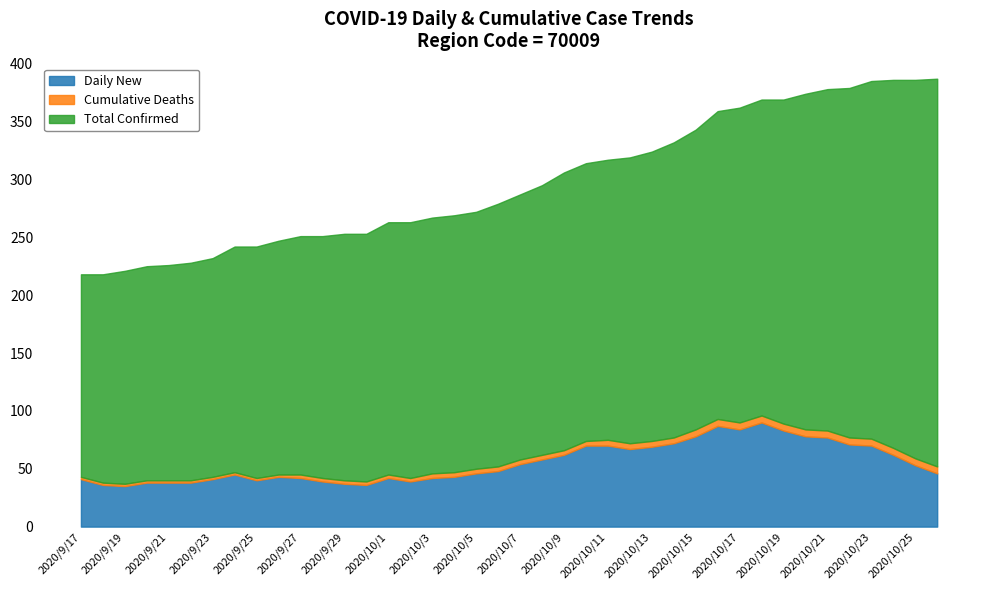

What is the smallest value displayed?

2